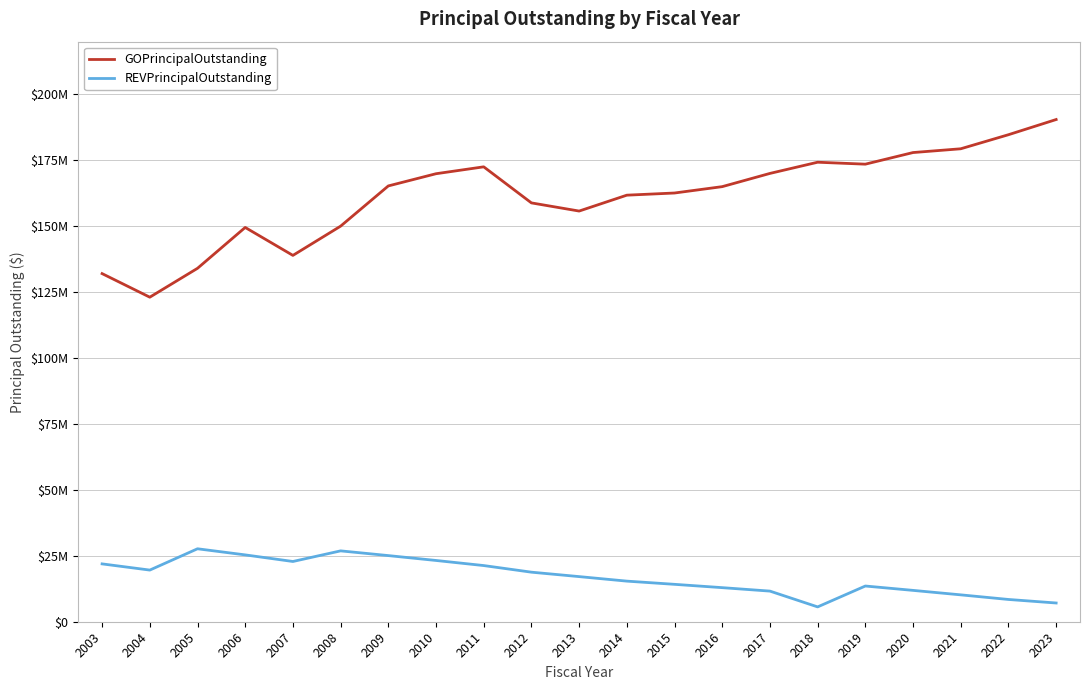

What are all the series names shown in the legend?

GOPrincipalOutstanding, REVPrincipalOutstanding